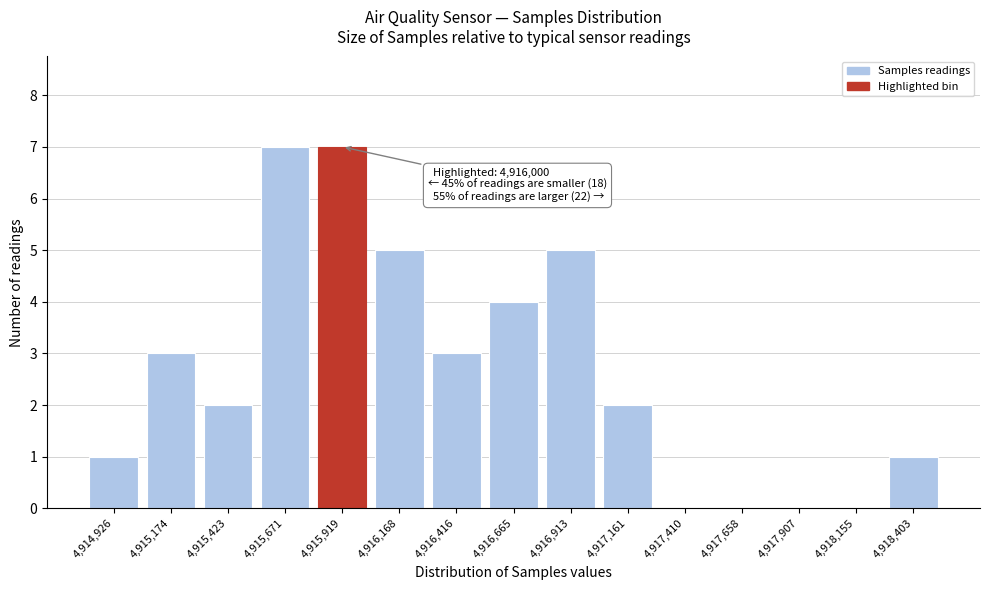

Reading left to right, what are all the values shown in this chart?

4,914,926=1	4,915,174=3	4,915,423=2	4,915,671=7	4,915,919=7	4,916,168=5	4,916,416=3	4,916,665=4	4,916,913=5	4,917,161=2	4,917,410=0	4,917,658=0	4,917,907=0	4,918,155=0	4,918,403=1